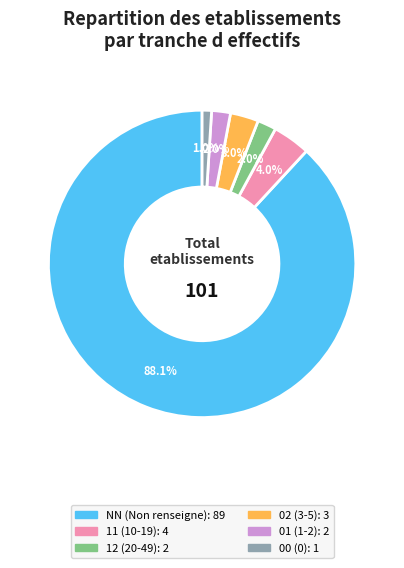

Between 00 and 11, which is larger?

11